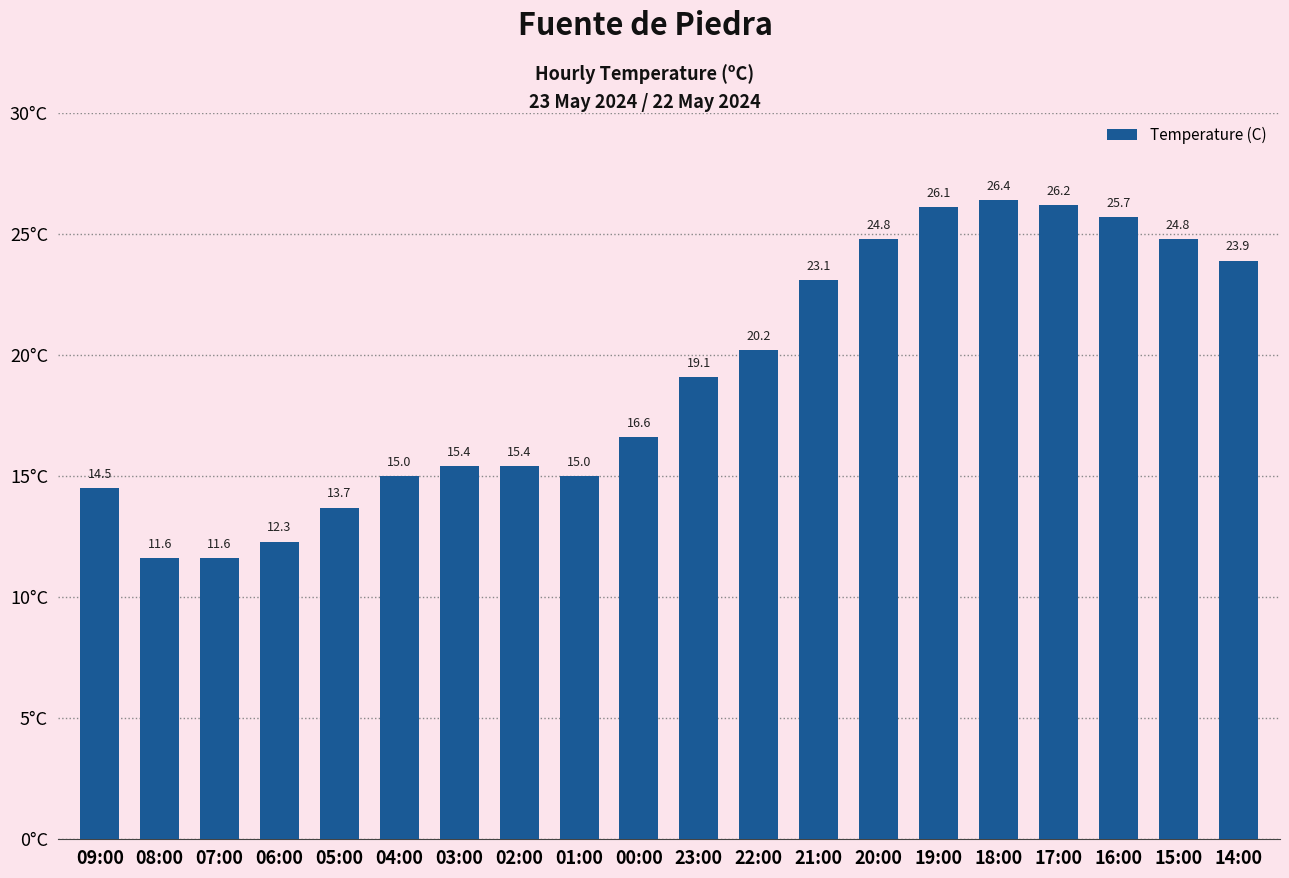

What is the value of the 8th bar from the left?

15.4